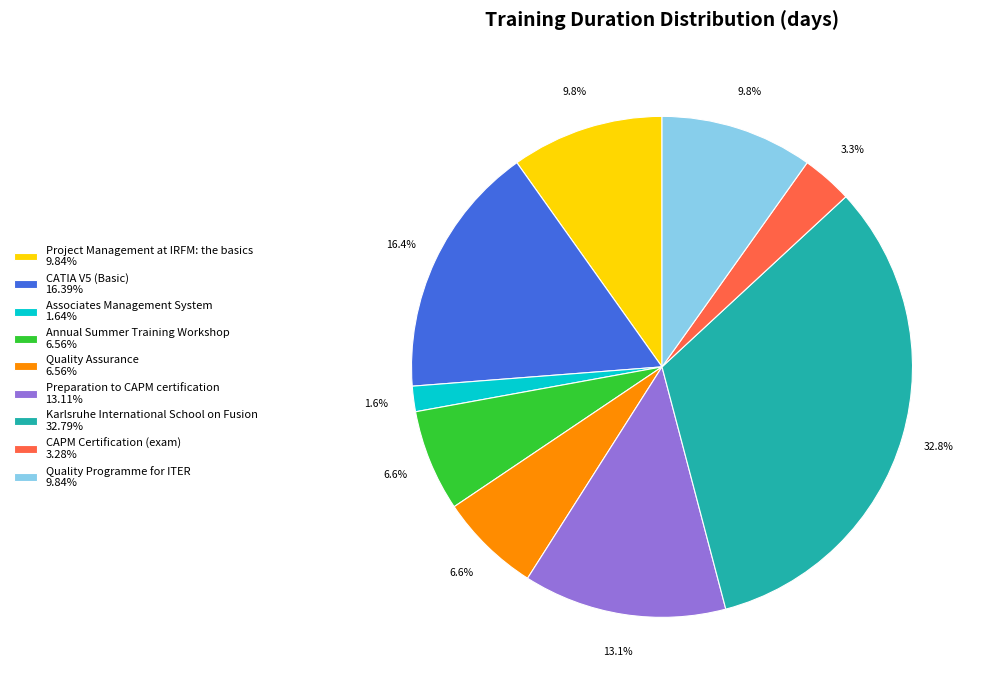

Is Quality Programme for ITER the majority of the pie?

No